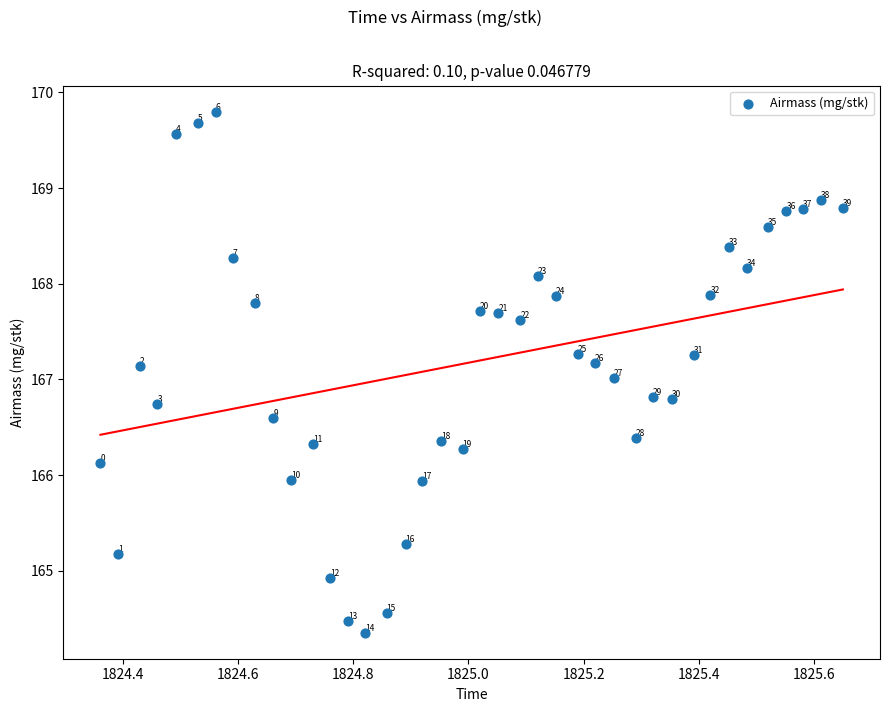

What Y value in the scatter plot is closest to 167?

167.0